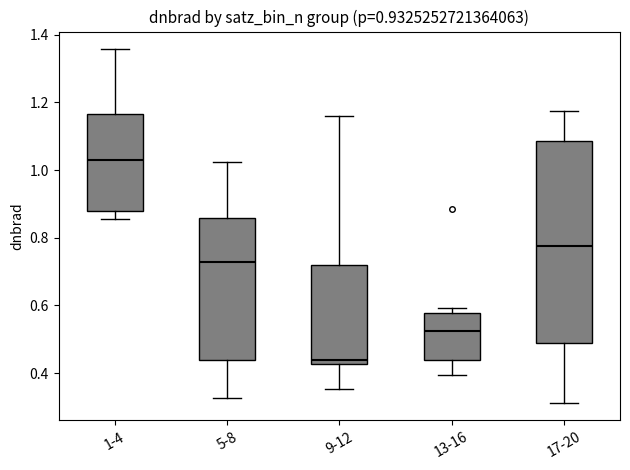

Reading left to right, transcribe this box plot: for each box, give where its median line is, the range the box spans, and where its two whiskers end, as read against the y-axis. The values are not printed on the chart, so give them approximately, as read against the axis.

1-4: median 1.04, box 0.88 to 1.16, whiskers 0.86 to 1.36
5-8: median 0.72, box 0.44 to 0.86, whiskers 0.32 to 1.02
9-12: median 0.44, box 0.42 to 0.72, whiskers 0.36 to 1.16
13-16: median 0.52, box 0.44 to 0.58, whiskers 0.40 to 0.60
17-20: median 0.78, box 0.50 to 1.08, whiskers 0.32 to 1.18